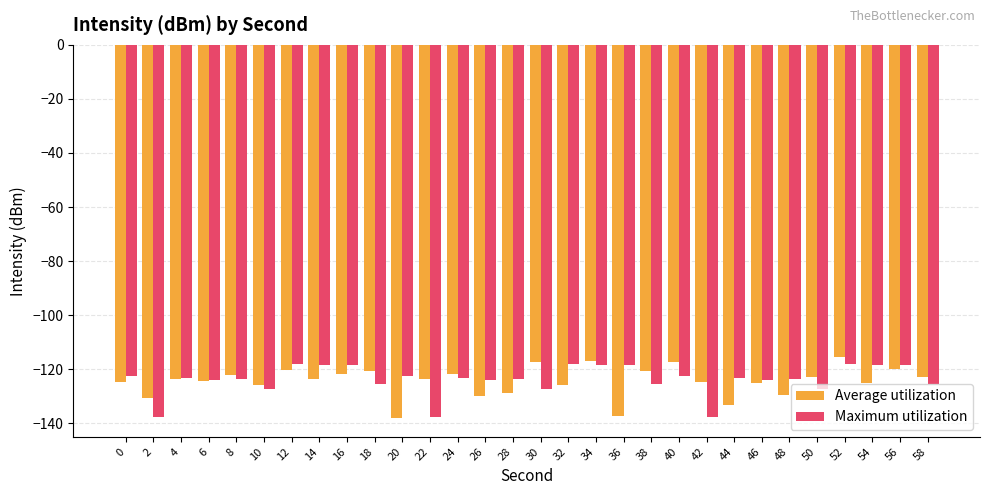

Is the value of Maximum utilization at 24 greater than the value of Average utilization at 46?

Yes